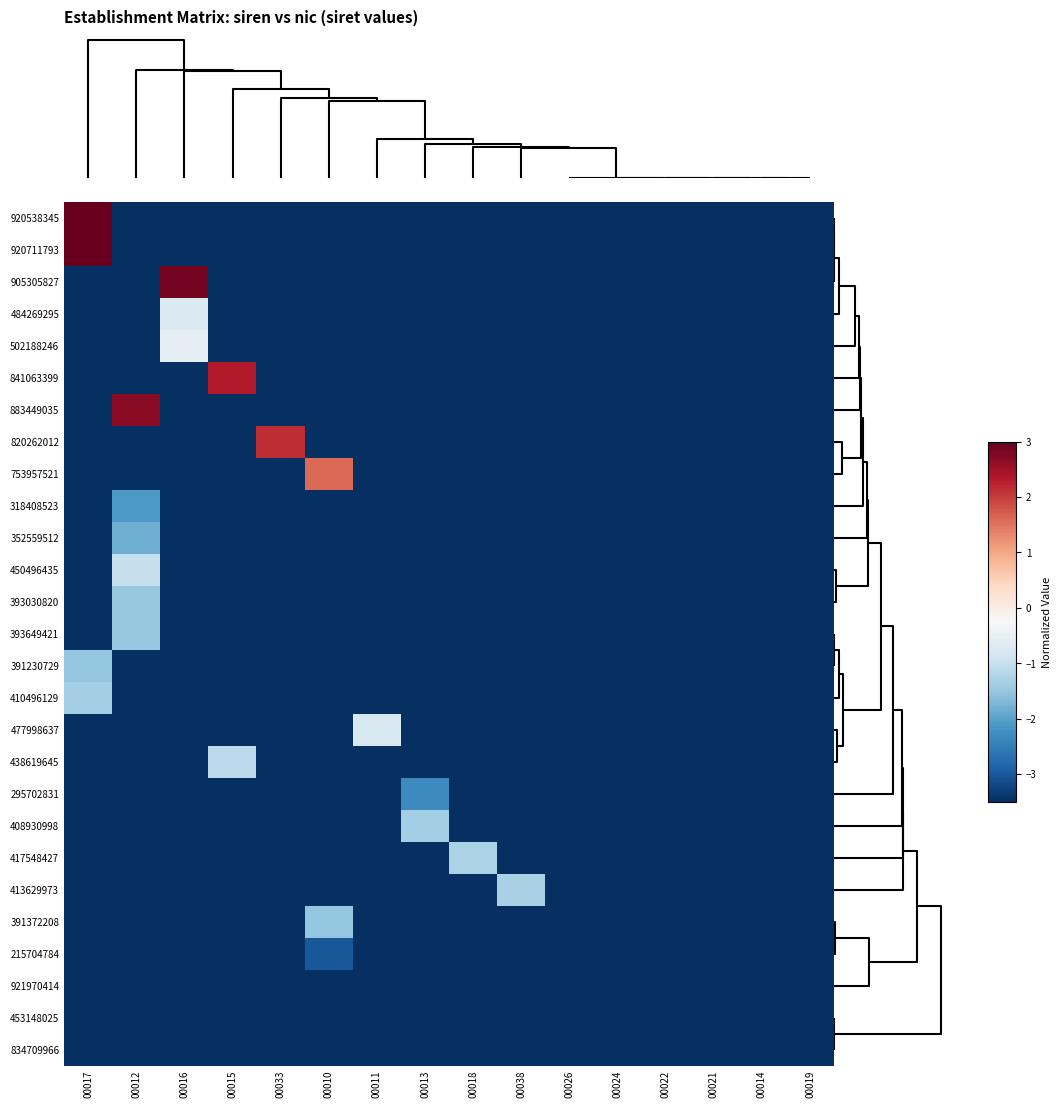

What is the difference between the highest and lowest values at 00038?

2.2